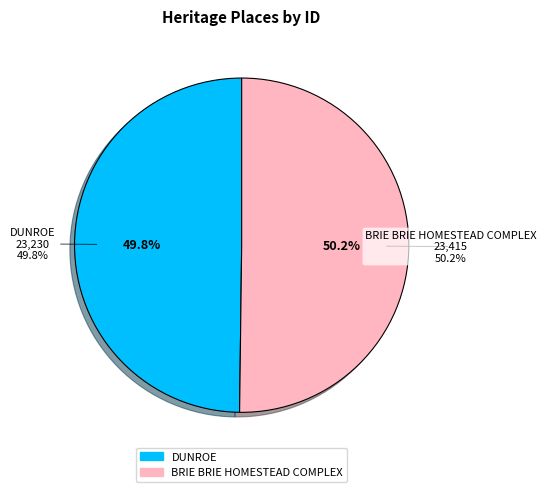

Which category has the biggest portion of the pie?

BRIE BRIE HOMESTEAD COMPLEX